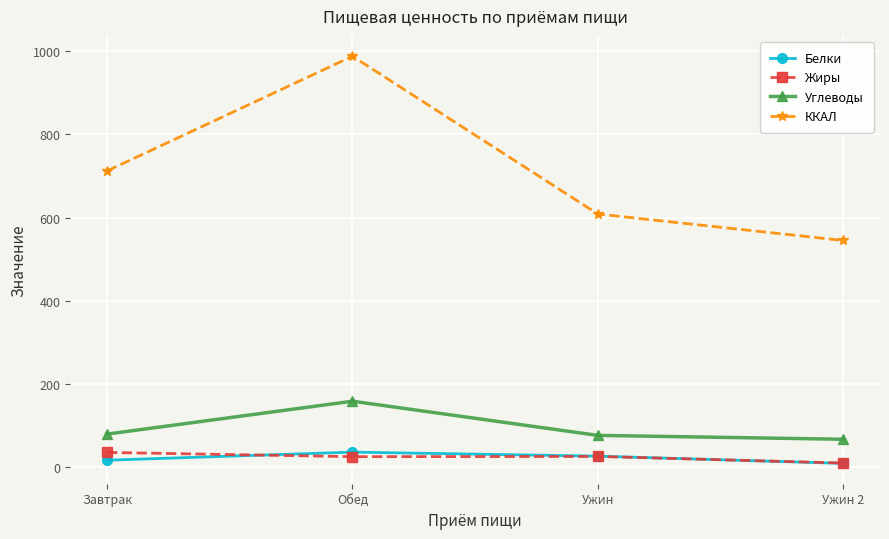

At which category does Белки reach its first local peak?

Обед